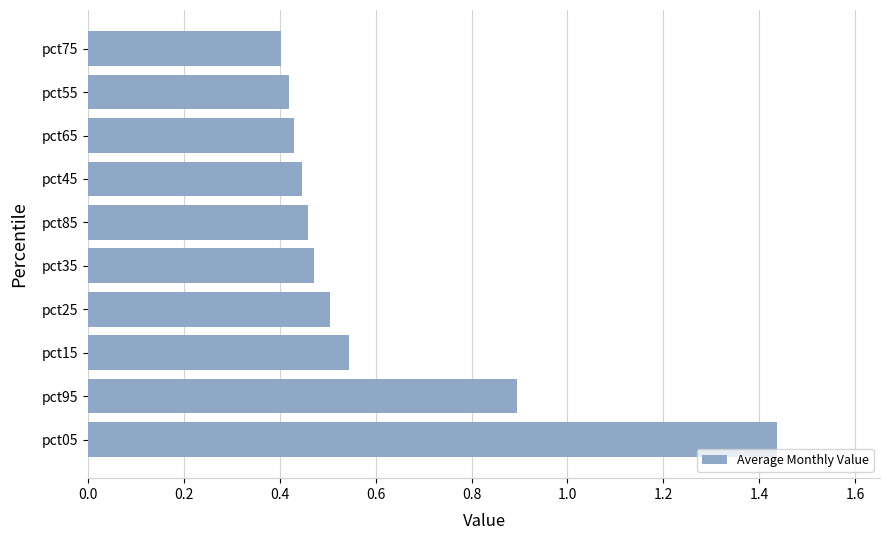

What is the sum of the values at pct25 and pct55?

0.9